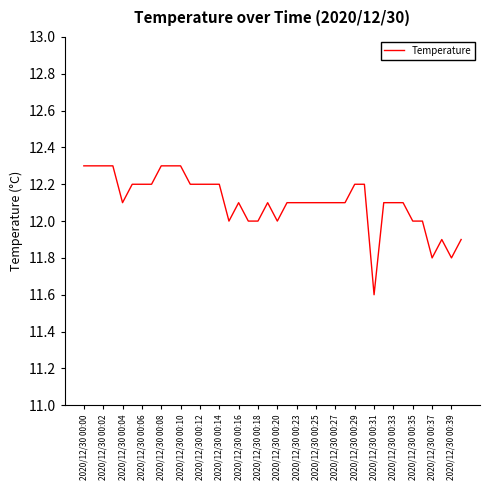

What is the minimum value shown in the chart?

11.6